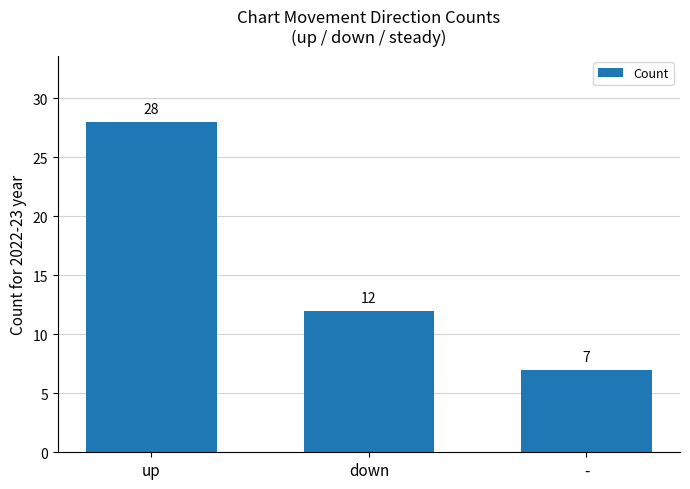

Are the bars grouped side by side (vs. stacked)?

No